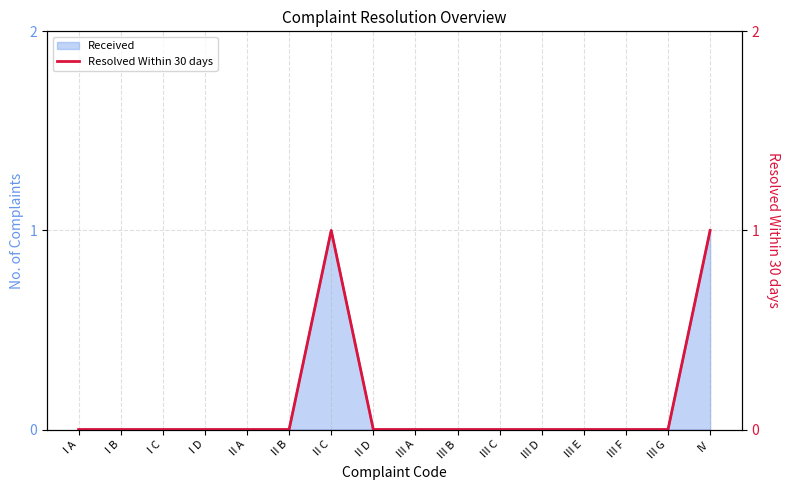

How many points are higher than both their immediate neighbors (excluding endpoints)?

1